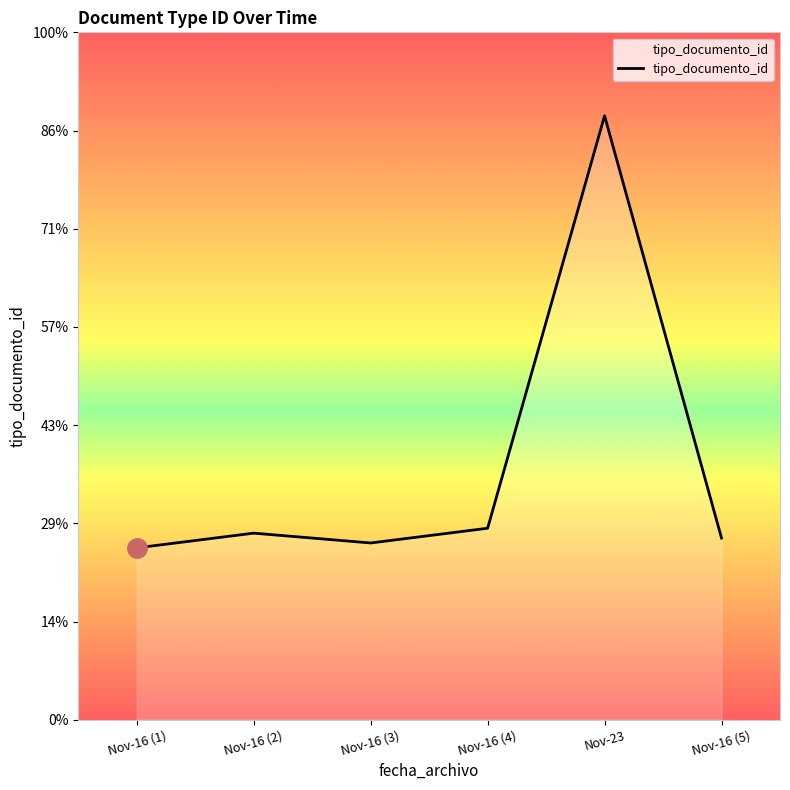

Does the chart display data point markers on the line(s)?

No